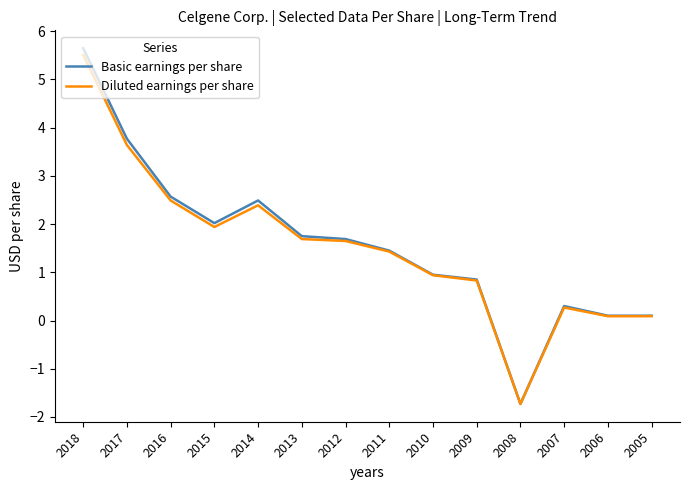

True or false: Basic earnings per share has a value of 0.3 at 2007.

True